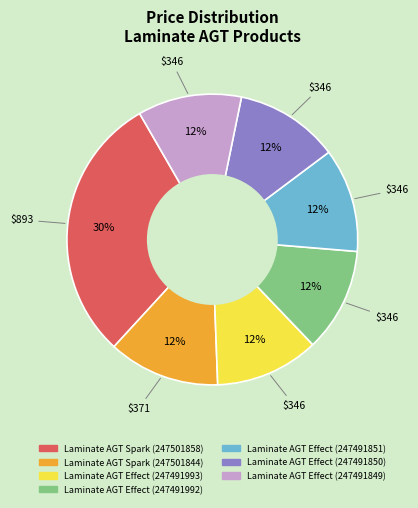

Does any single category account for the majority?

No